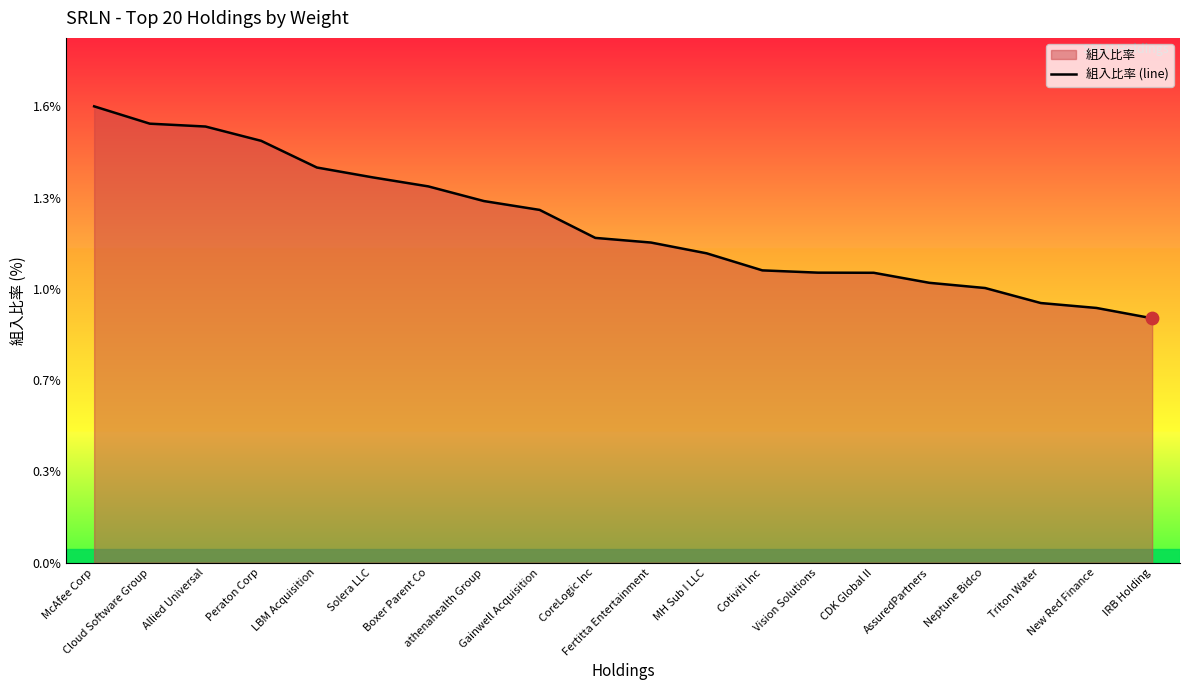

Approximately how many times larger is the value at Gainwell Acquisition compared to LBM Acquisition?

0.9